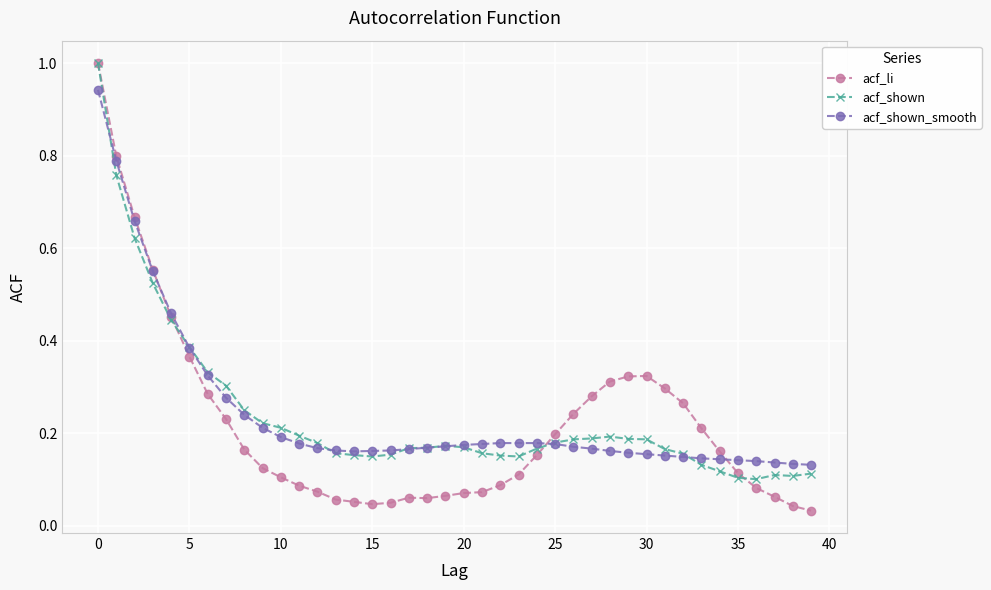

At how many categories does at least one series exceed 0?

40